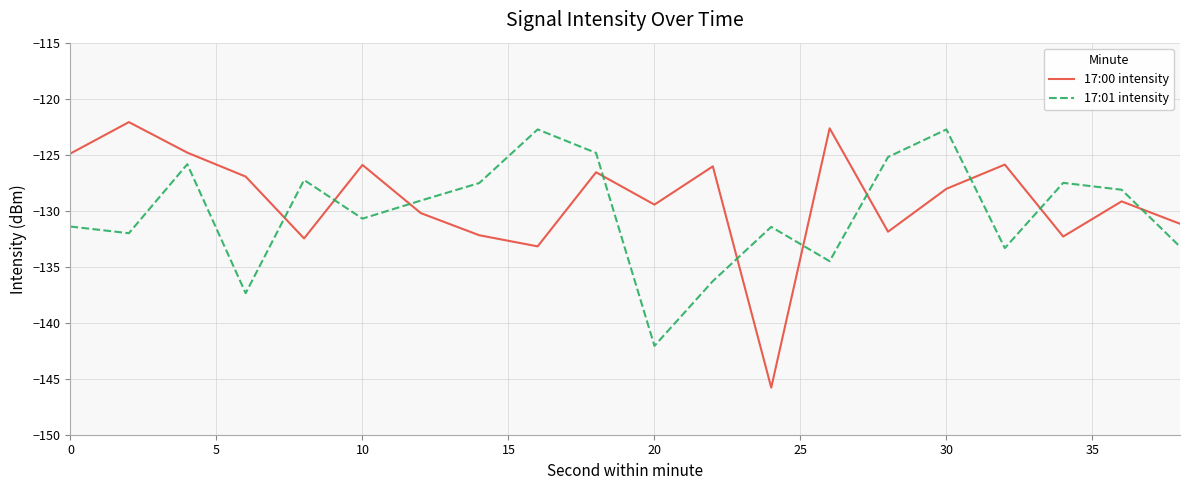

What is the minimum value for 17:00 intensity?

-145.8